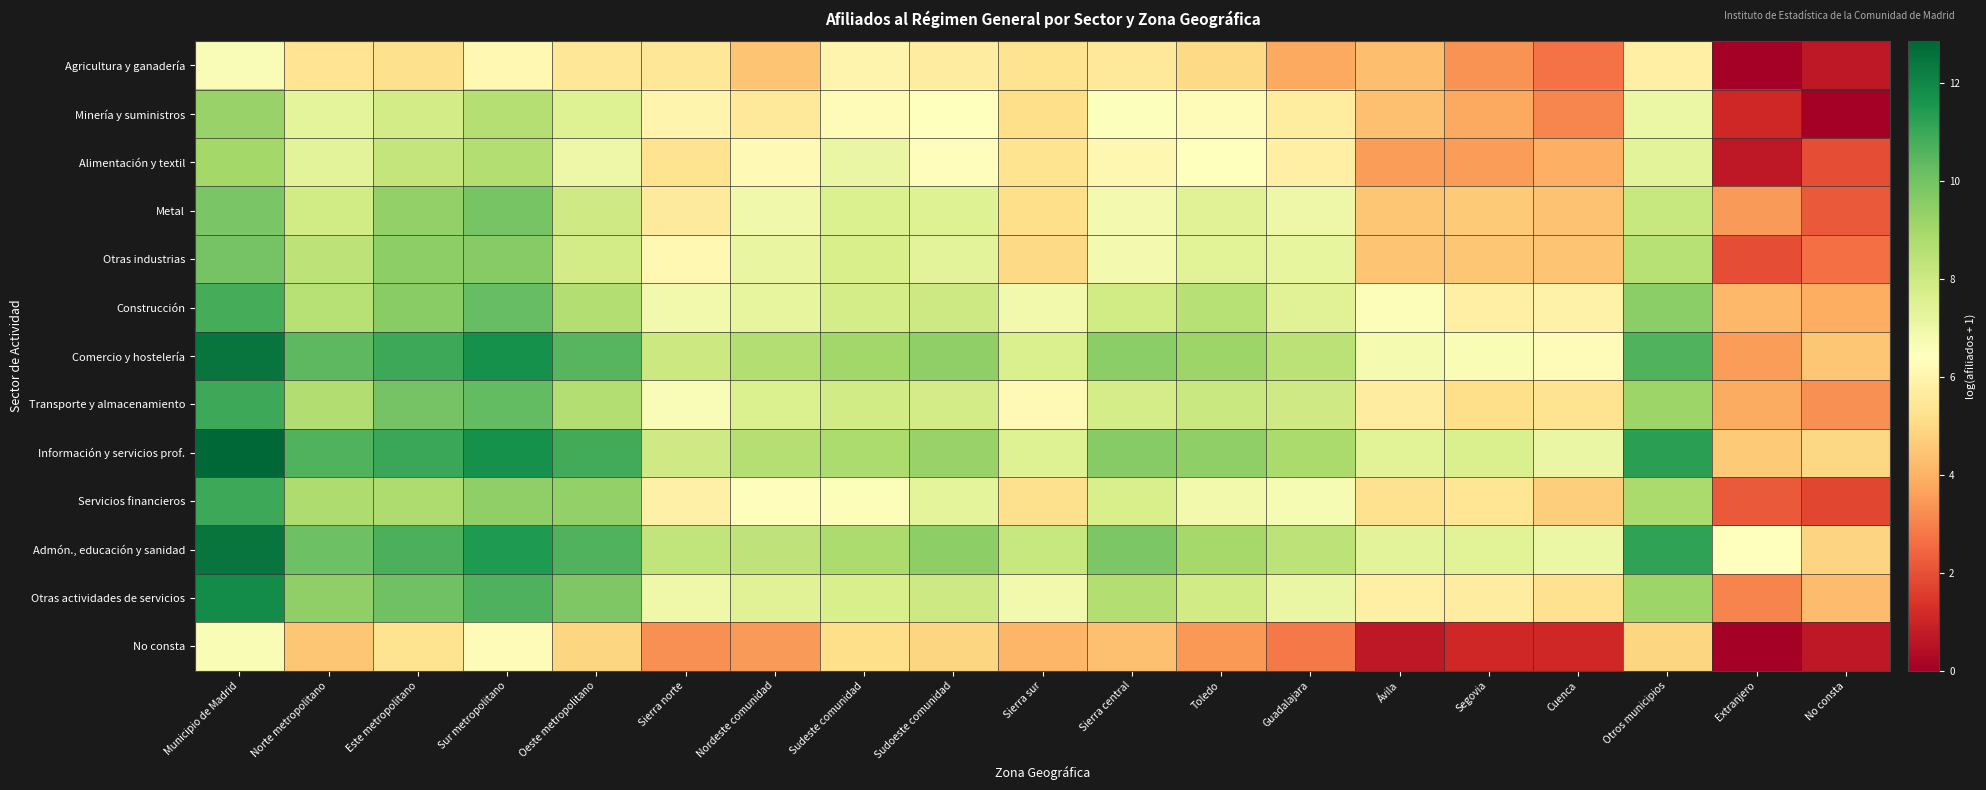

What is the greatest value displayed?

12.9